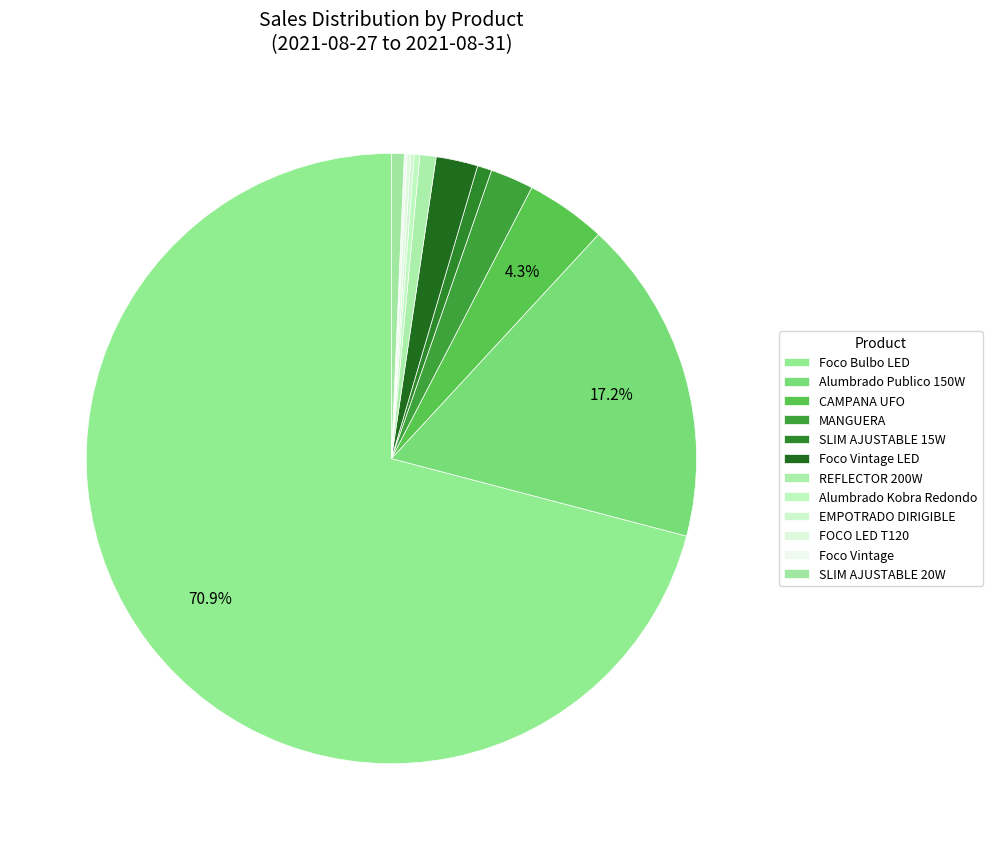

Which slice is the largest?

Foco Bulbo LED